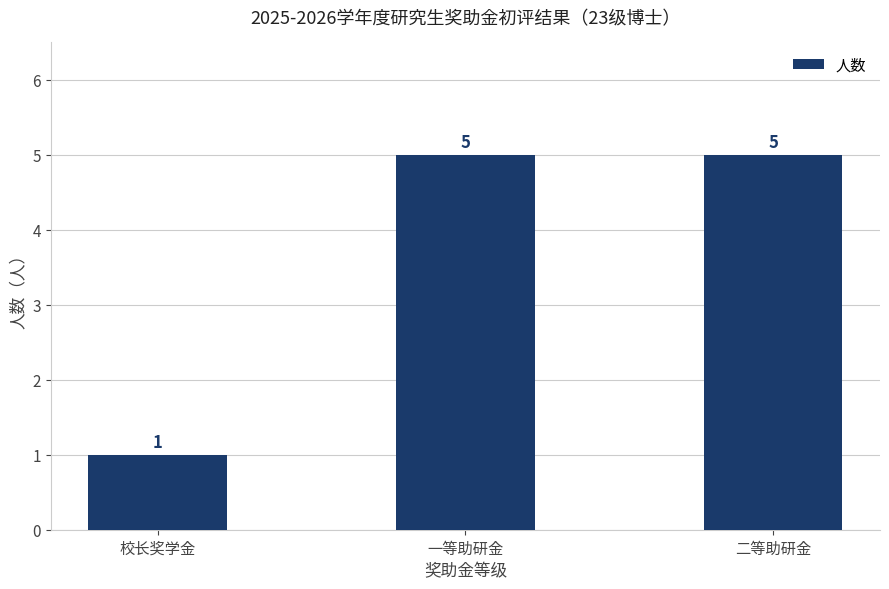

What is the minimum value shown in the chart?

1